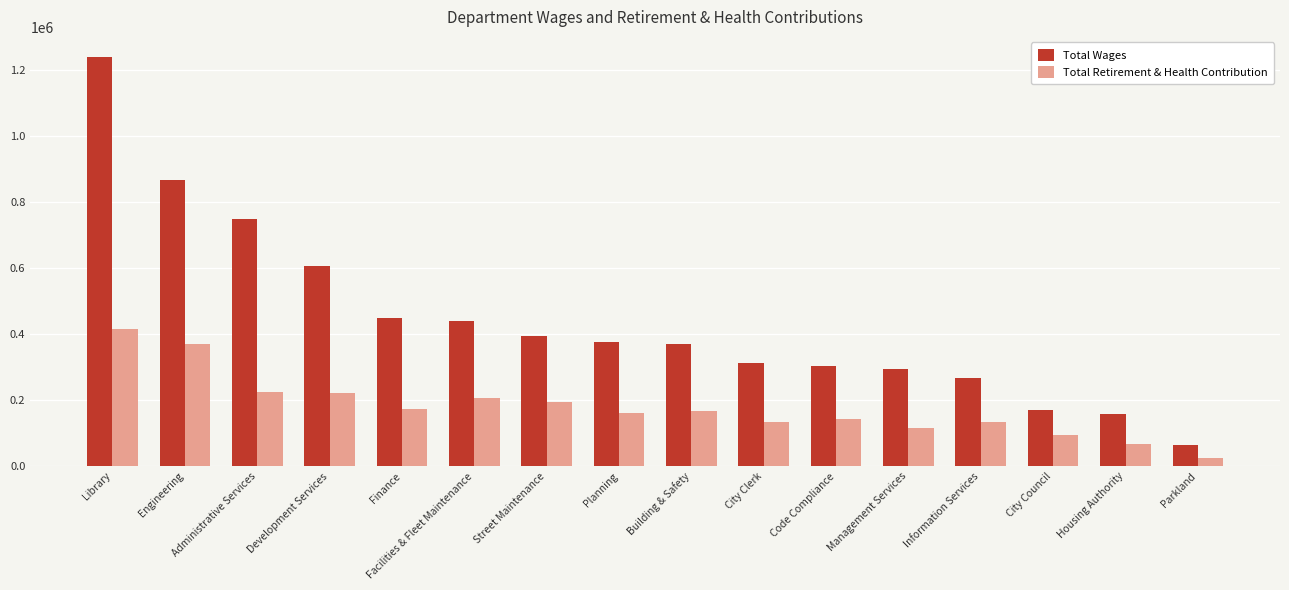

What is the label of the 14th bar from the right?

Administrative Services